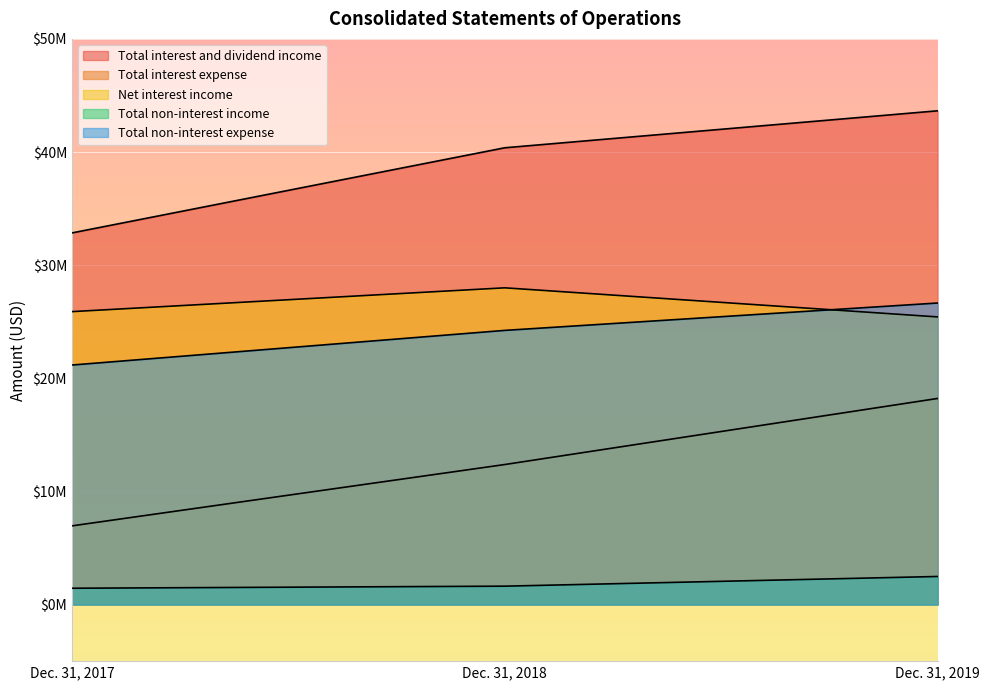

Between Dec. 31, 2019 and Dec. 31, 2018, which is larger?

Dec. 31, 2019